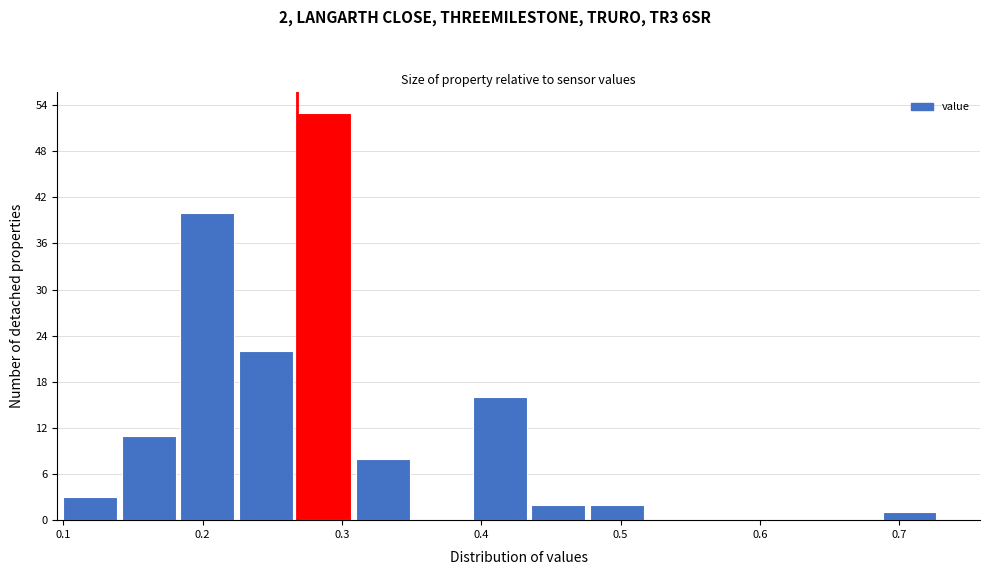

Which range on the x-axis has the tallest bar?

0.268 to 0.310